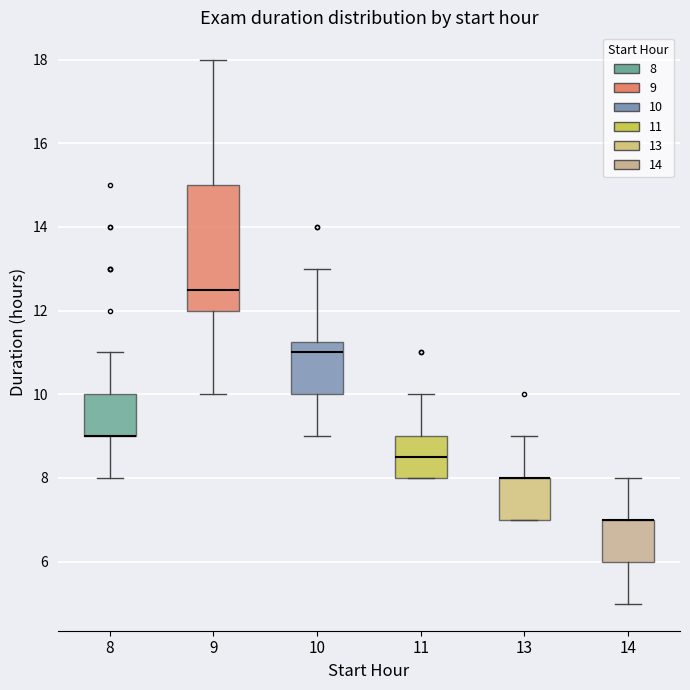

Reading left to right, transcribe this box plot: for each box, give where its median line is, the range the box spans, and where its two whiskers end, as read against the y-axis. The values are not printed on the chart, so give them approximately, as read against the axis.

8: median 9.0 (drawn on the box's lower edge), box 9.0 to 10.0, whiskers 8.0 to 11.0
9: median 12.6, box 12.0 to 15.0, whiskers 10.0 to 18.0
10: median 11.0, box 10.0 to 11.2, whiskers 9.0 to 13.0
11: median 8.6, box 8.0 to 9.0, whiskers 8.0 to 10.0
13: median 8.0 (drawn on the box's upper edge), box 7.0 to 8.0, whiskers 7.0 to 9.0
14: median 7.0 (drawn on the box's upper edge), box 6.0 to 7.0, whiskers 5.0 to 8.0